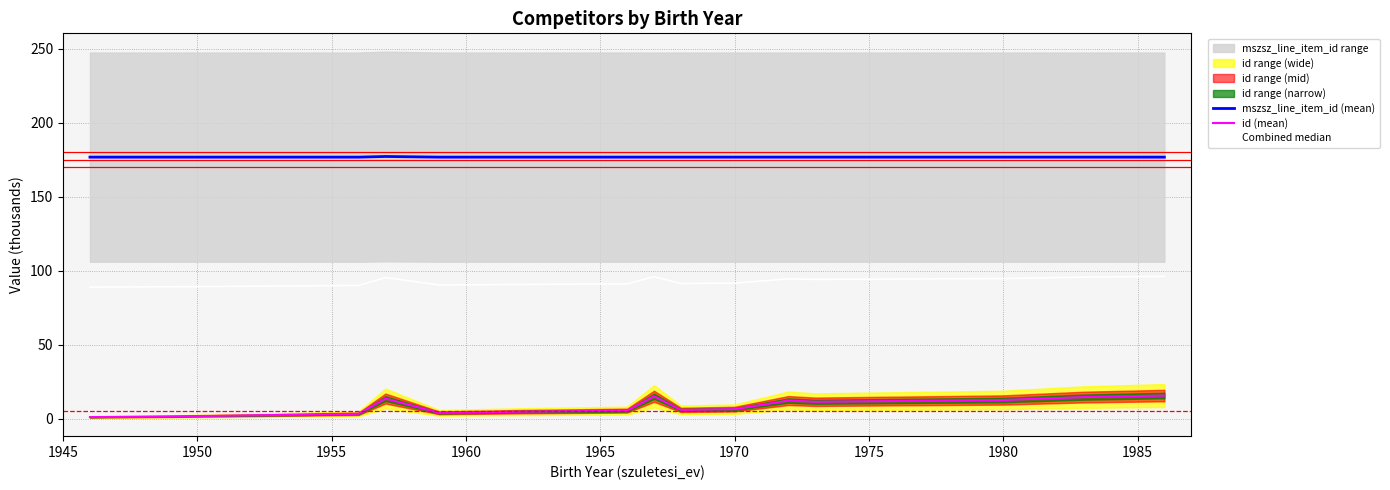

What is the minimum value for mszsz_line_item_id (mean)?

176.7